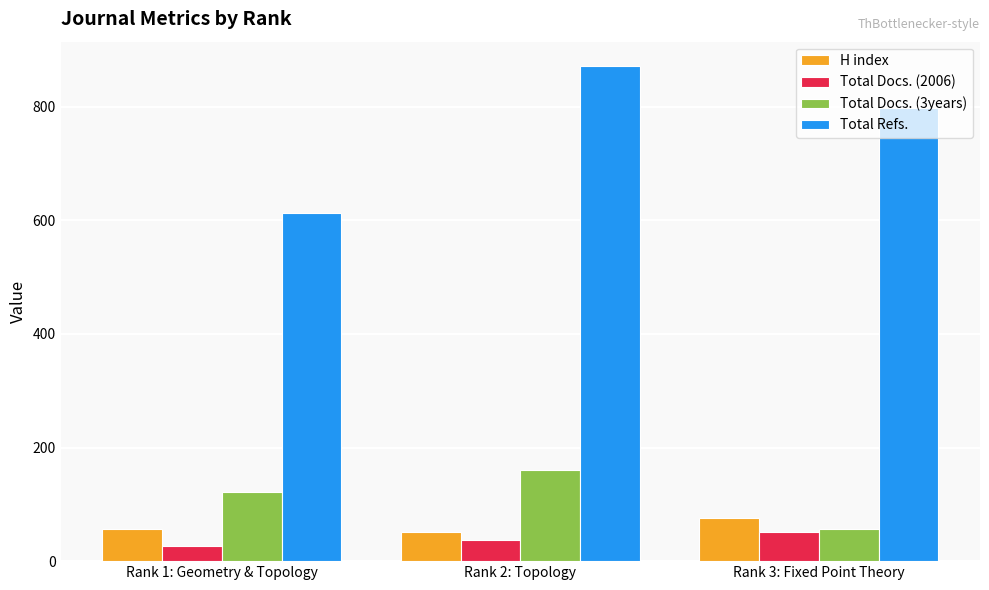

Reading left to right, what are all the values shown in this chart?

H index: 56	52	76
Total Docs. (2006): 26	38	51
Total Docs. (3years): 122	161	56
Total Refs.: 613	871	798